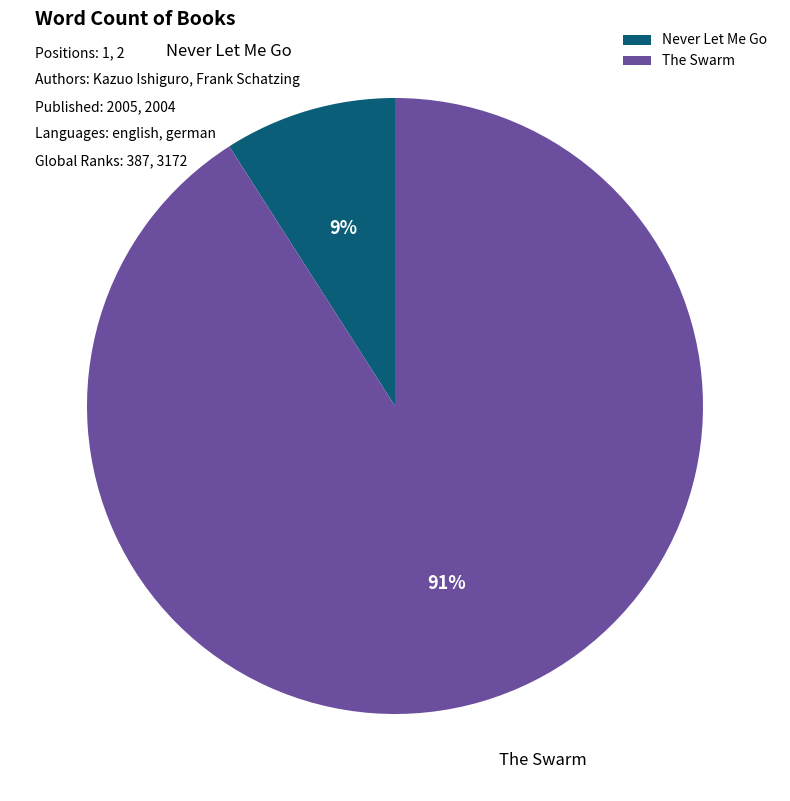

Between The Swarm and Never Let Me Go, which is larger?

The Swarm